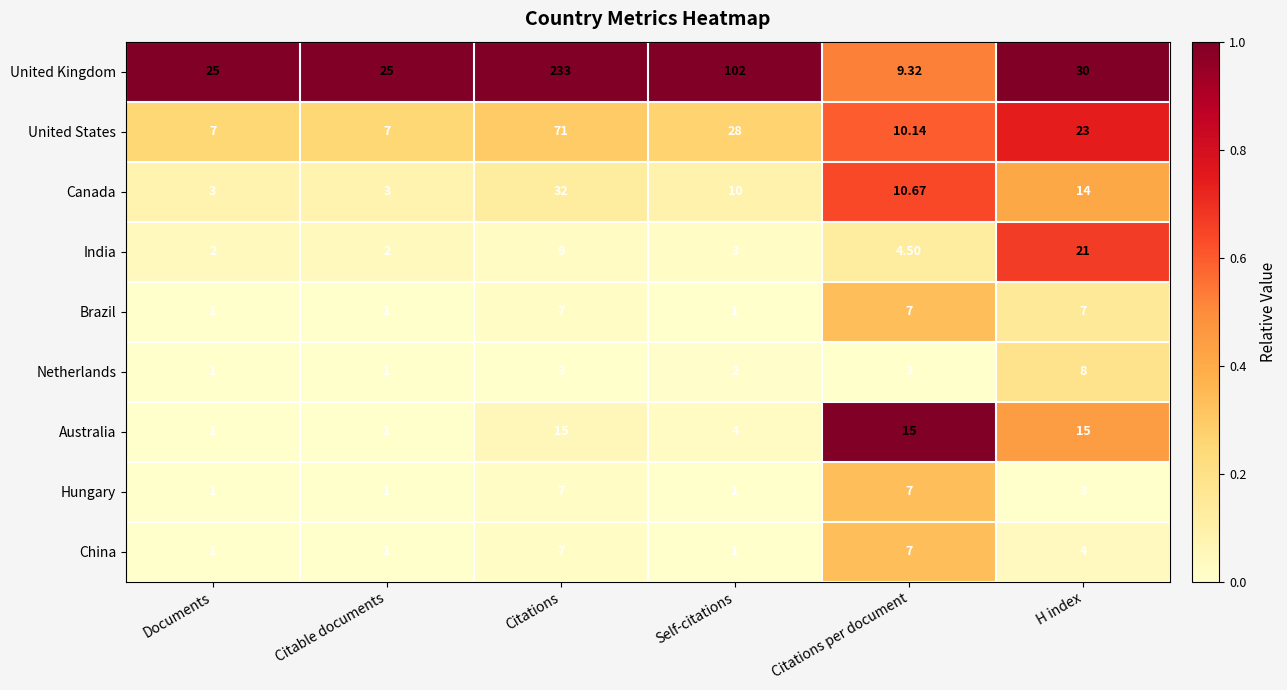

Between Self-citations and H index, which series saw the biggest shift?

United Kingdom